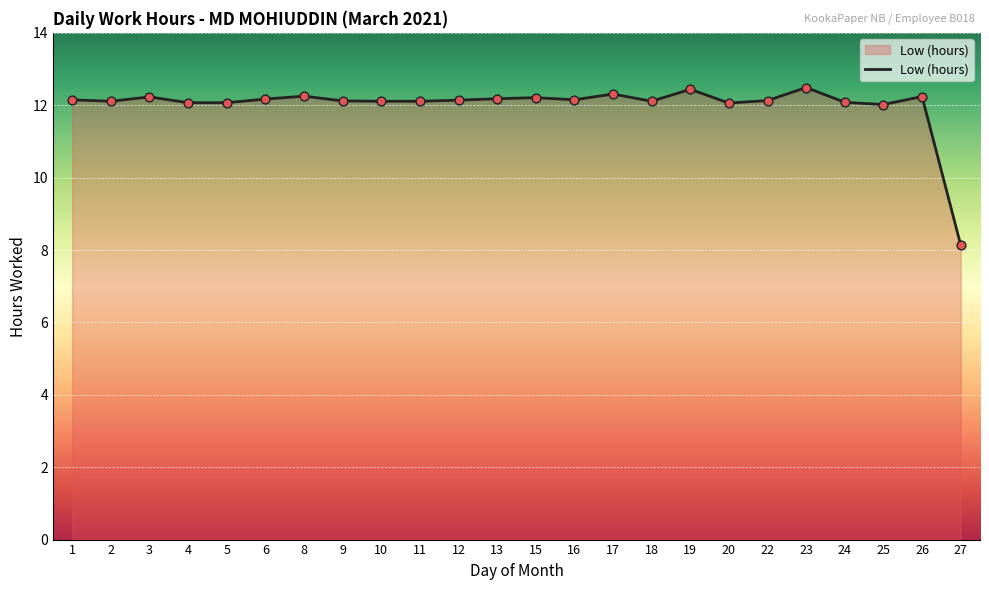

What is the change in value from 3 to 16?

-0.1